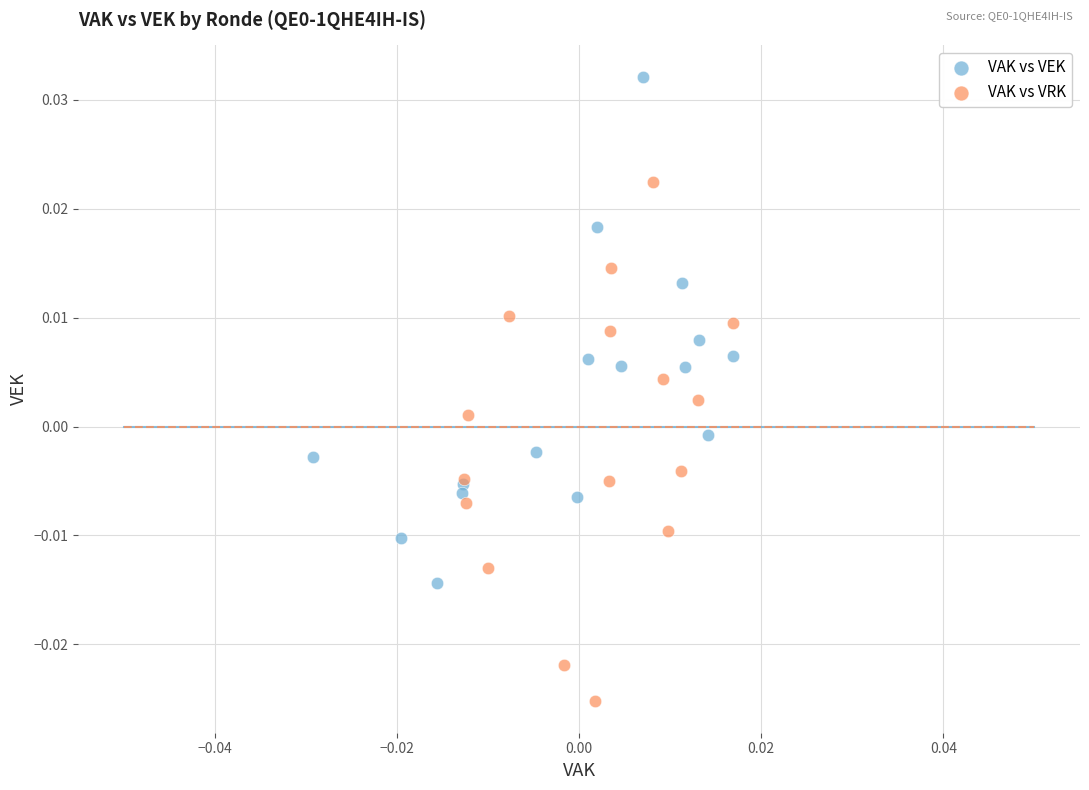

What are all the series names shown in the legend?

VAK vs VEK, VAK vs VRK